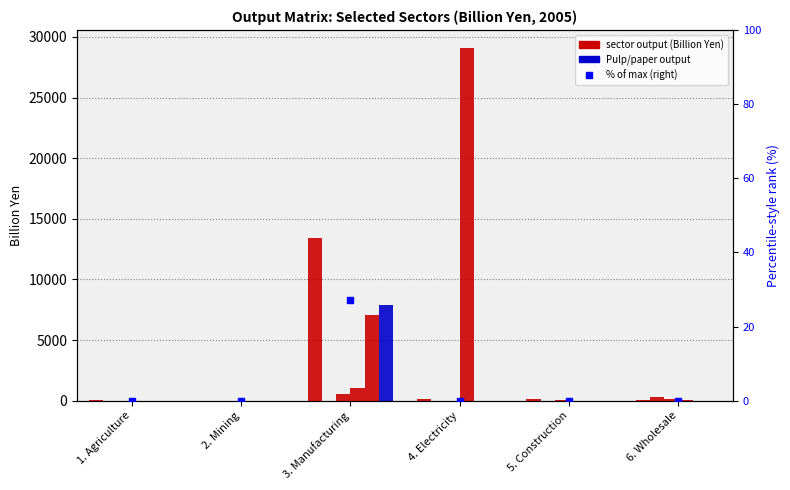

The Real estate (col_25) series shows 53.3 at 6. Wholesale. True or false?

True